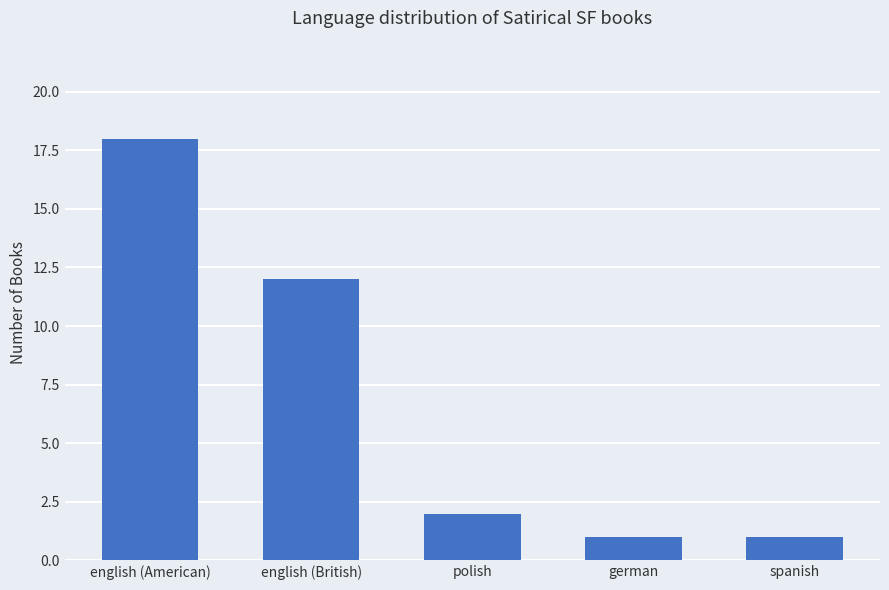

True or false: the data shows 1 at german.

True